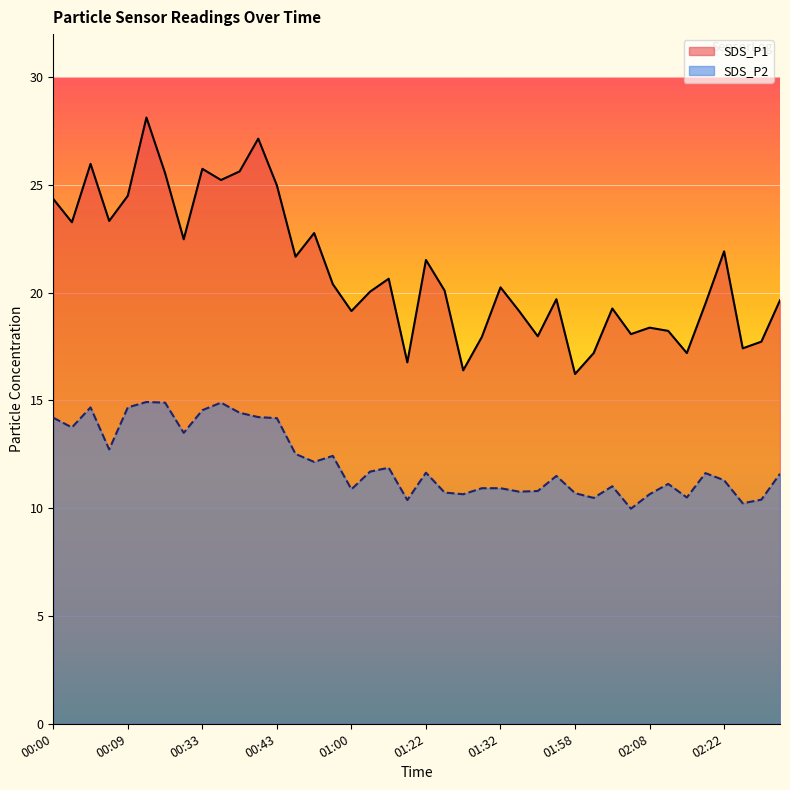

True or false: SDS_P1 has a value of 27.5 at 01:38.

False